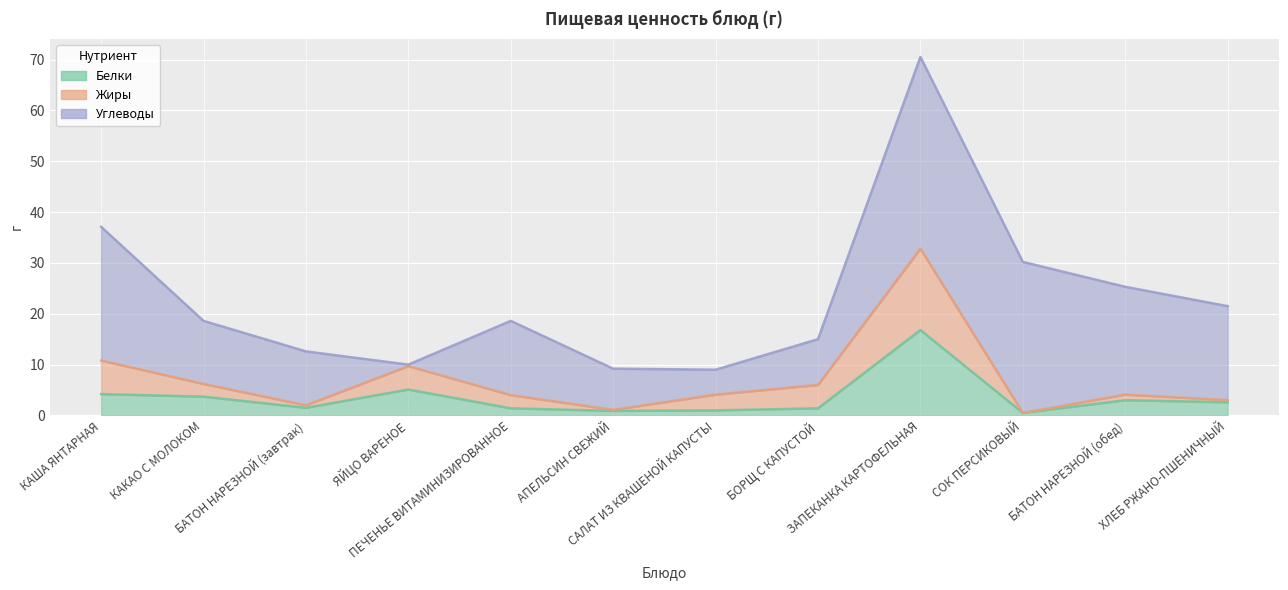

True or false: Жиры has more than 0 interior local peaks.

True